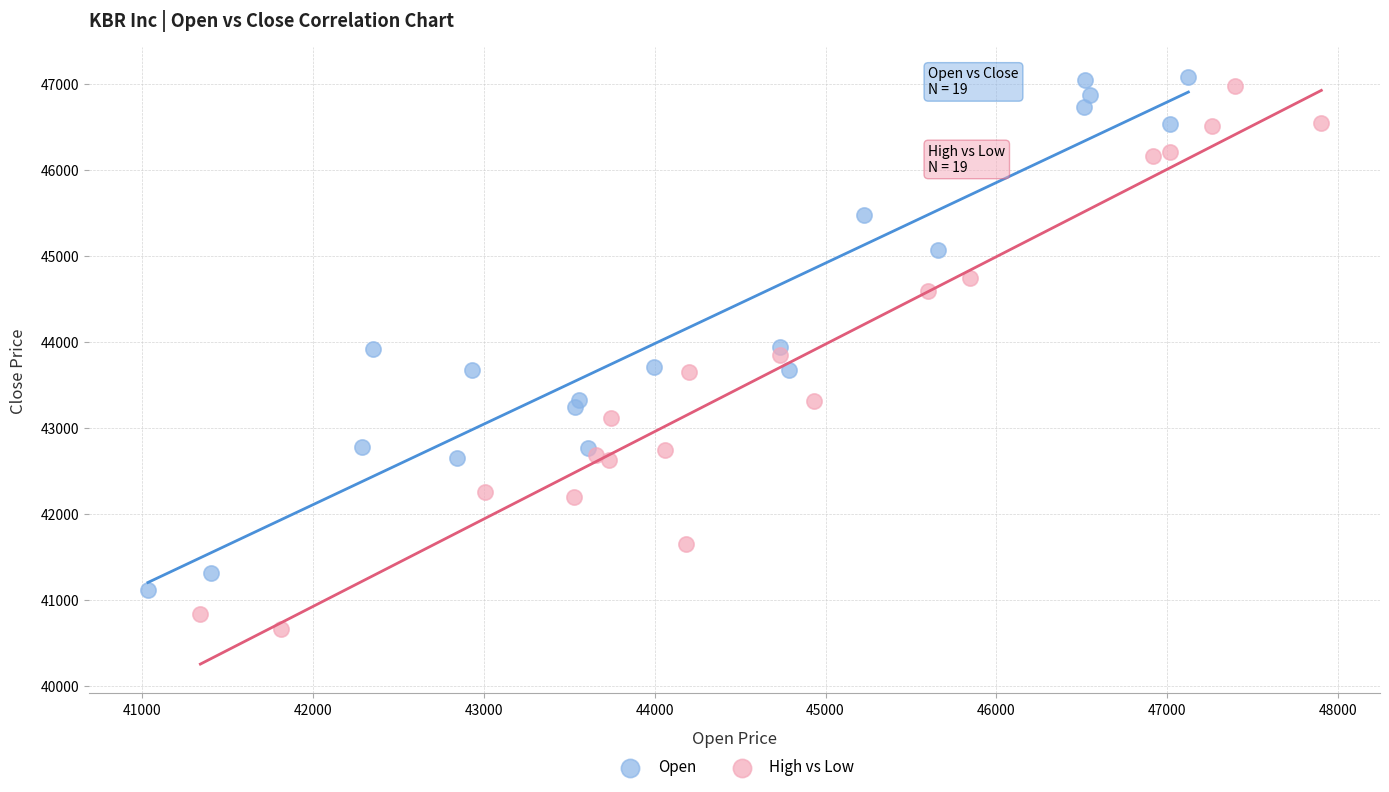

Which series contains the lowest Y value?

High vs Low